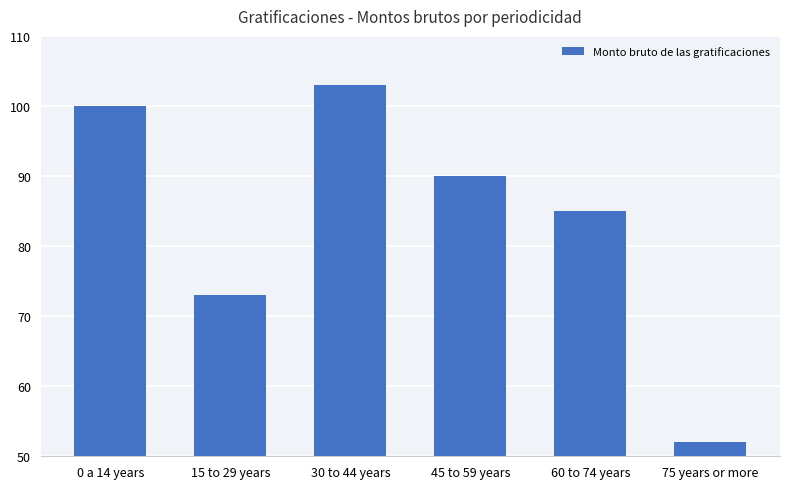

Is it true that the value at 30 to 44 years is 103?

True